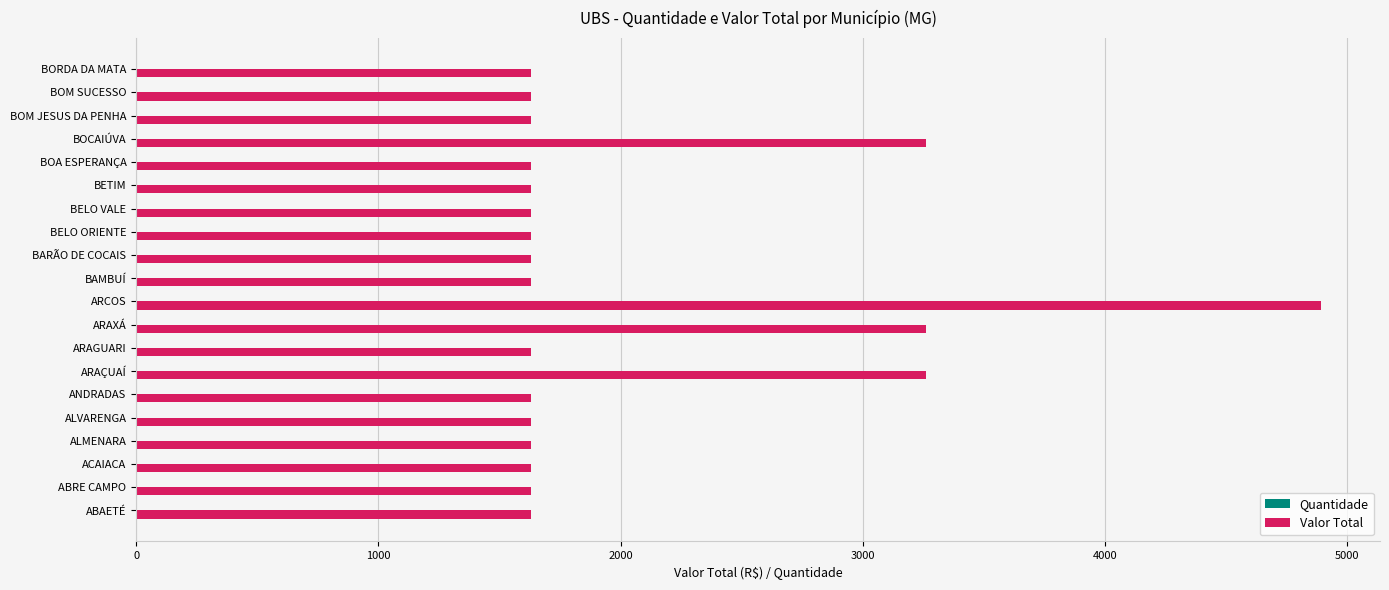

What is the greatest value displayed?

4890